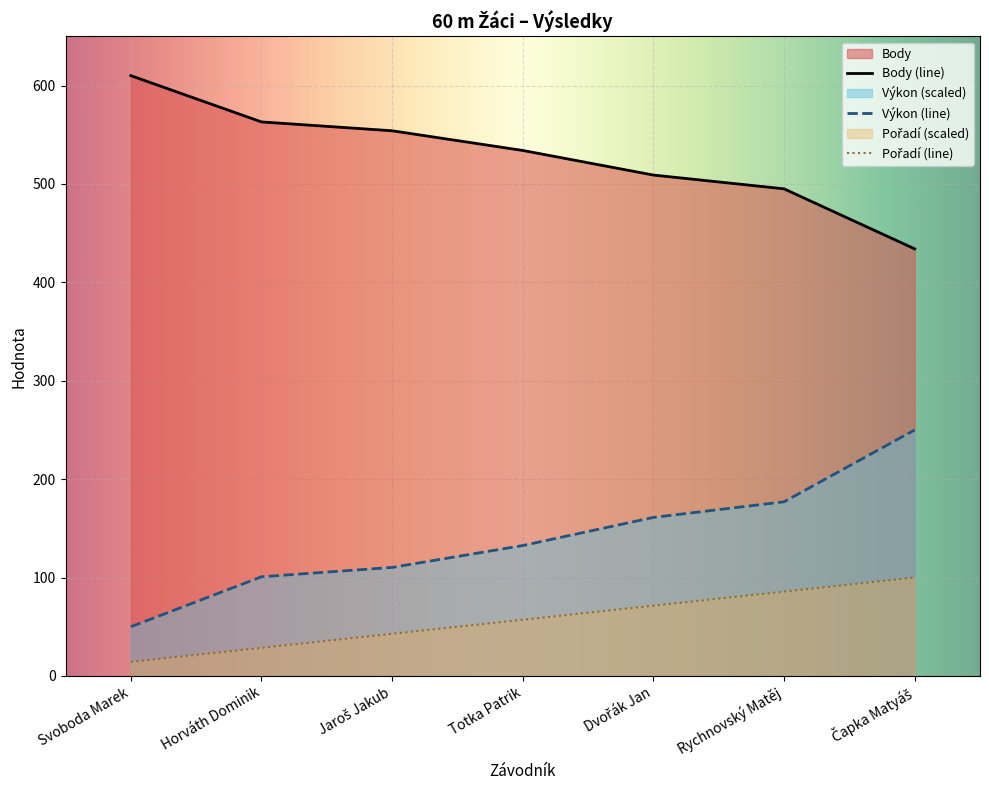

What is the minimum value for Výkon?

50.0